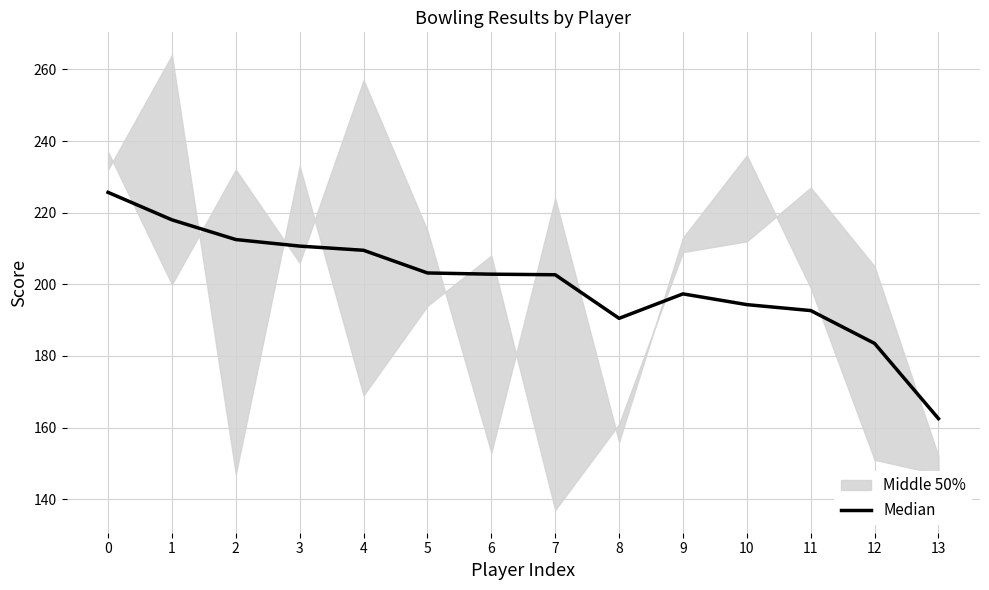

List the labels in order of value, largest first.

0, 1, 2, 3, 4, 5, 6, 7, 9, 10, 11, 8, 12, 13